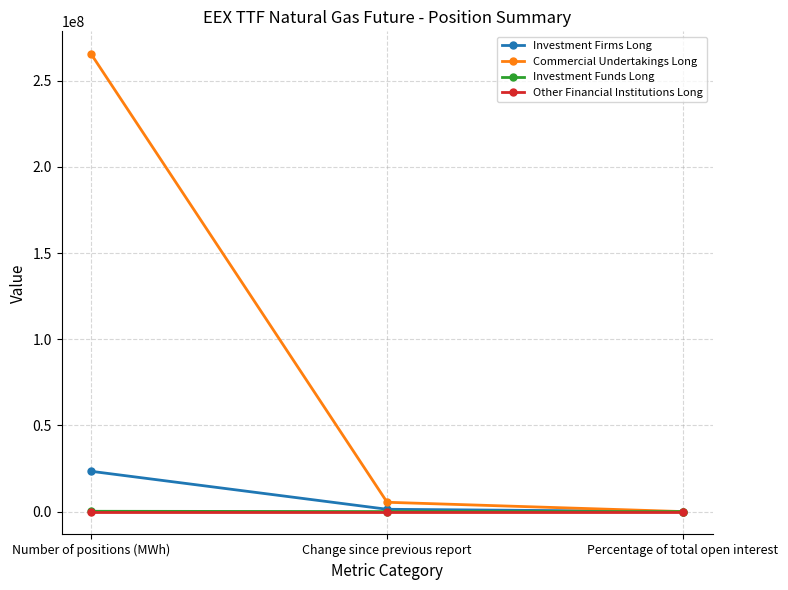

True or false: Commercial Undertakings Long has a value of 91.2 at Percentage of total open interest.

True